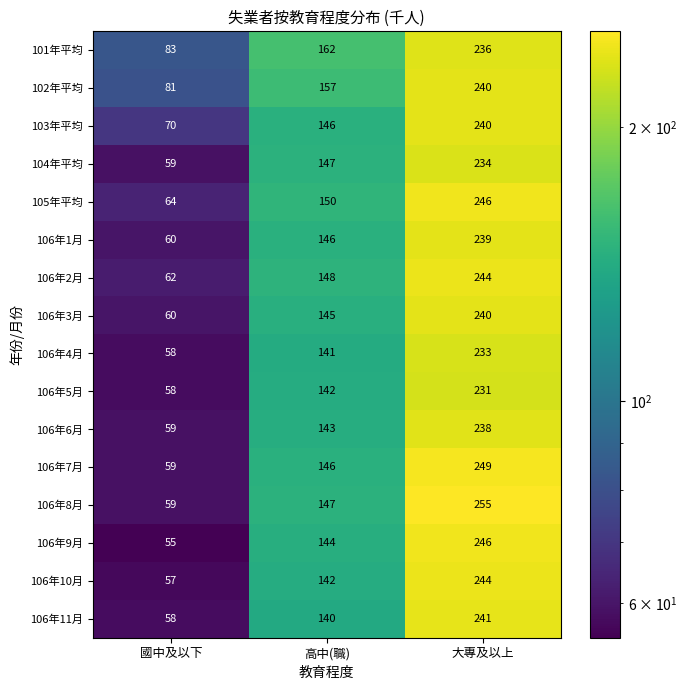

What is the maximum value shown in the chart?

255